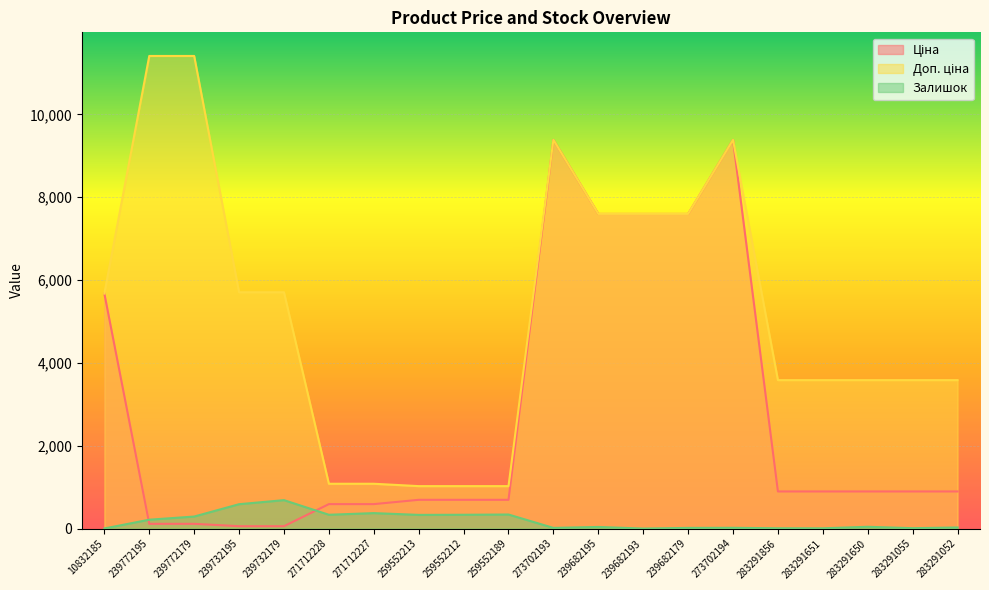

At which category does the chart reach its minimum across all series?

239682193